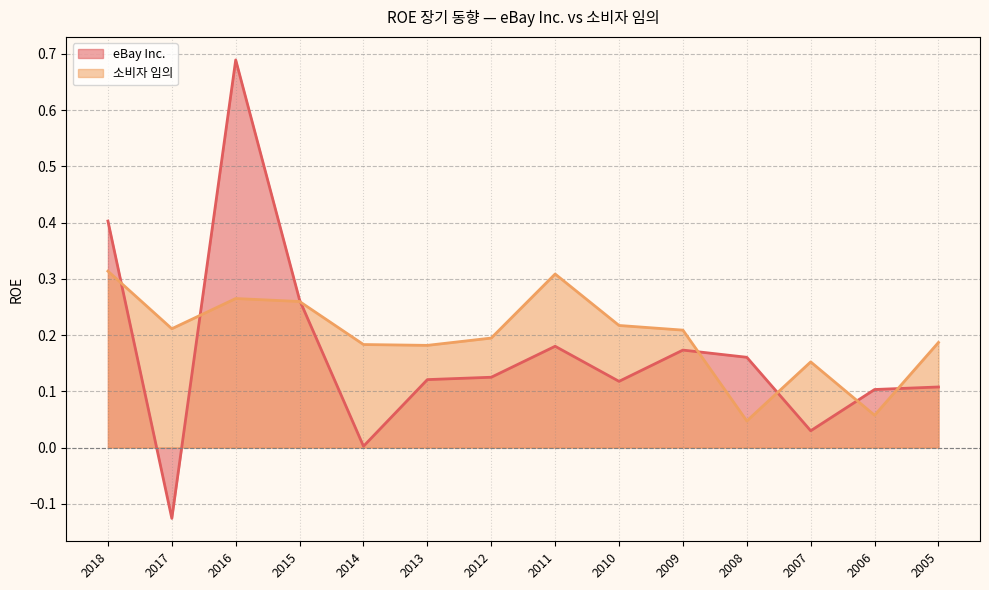

Rank the series by their average value, from lowest to highest.

eBay Inc., 소비자 임의